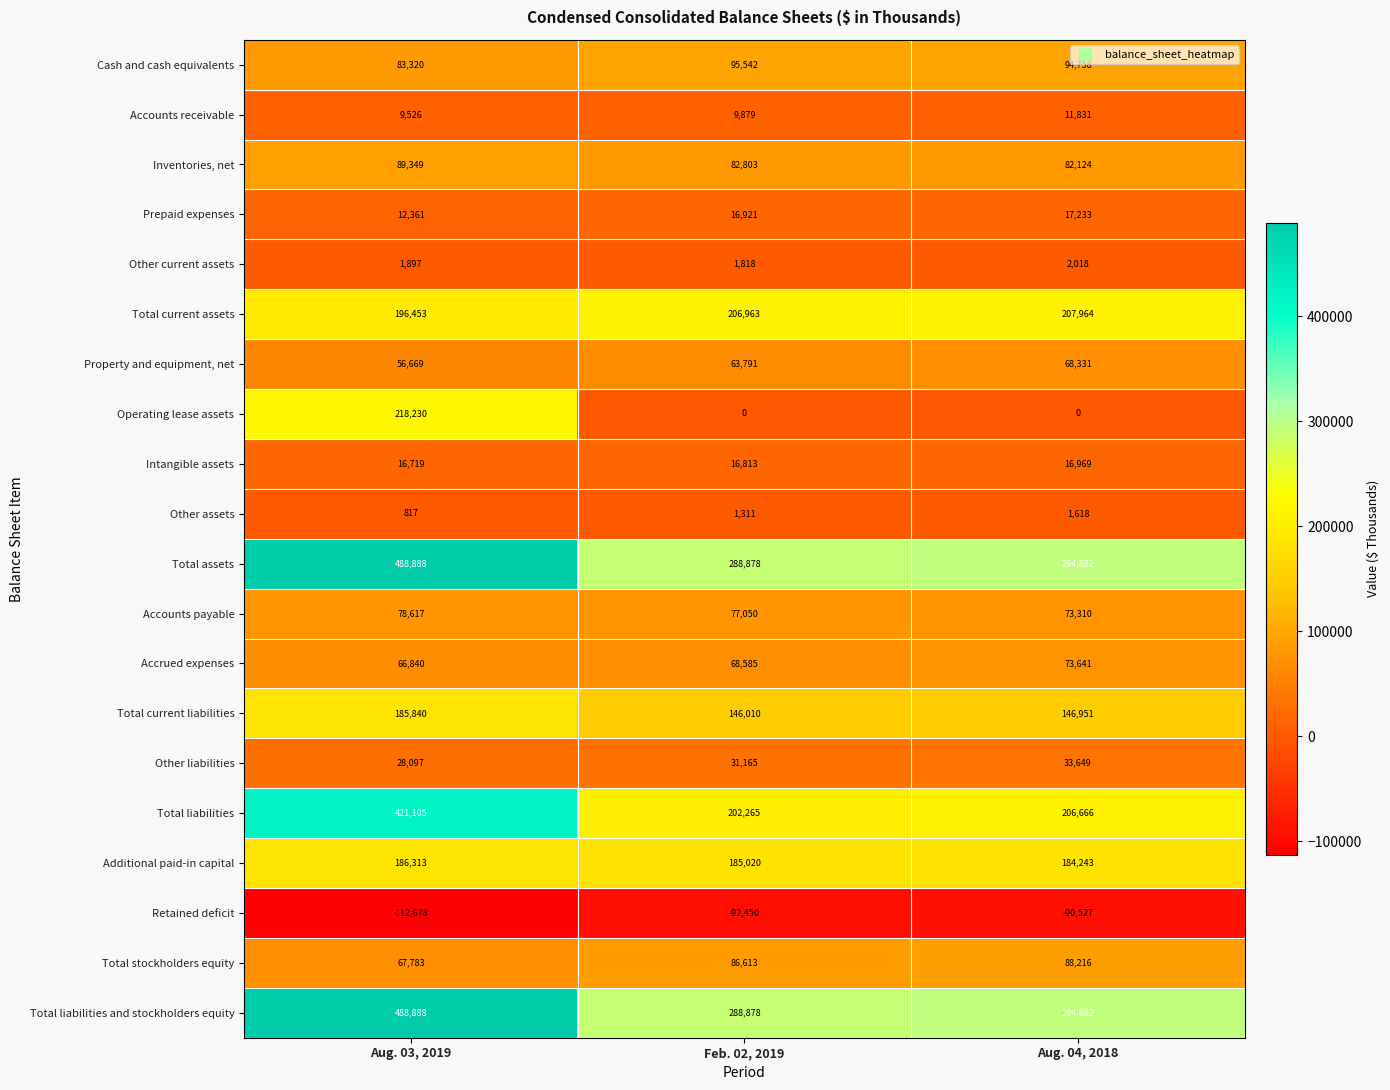

What is the average value of the Additional paid-in capital series?

185192